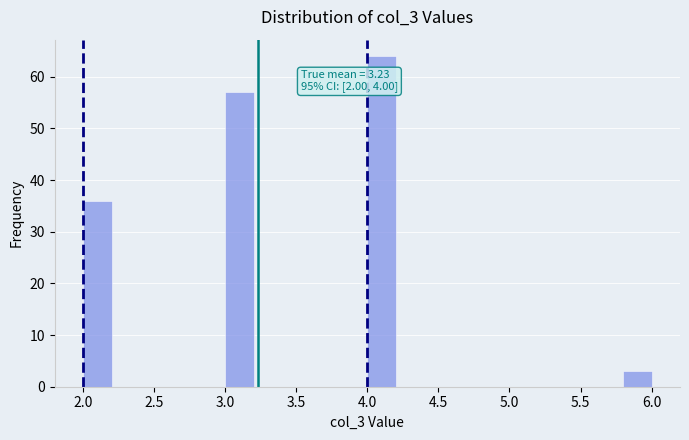

Which range on the x-axis has the tallest bar?

4.0 to 4.2